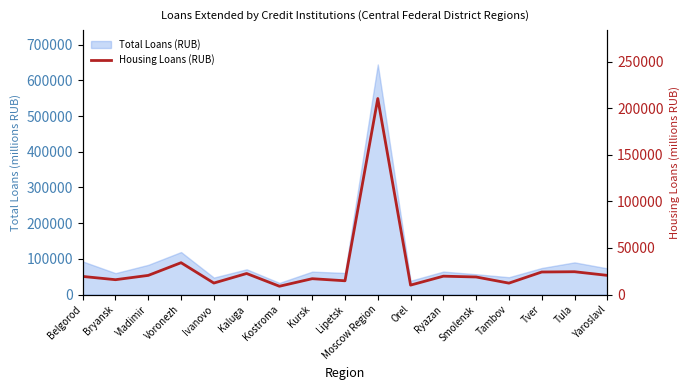

What is the ratio of the value at Vladimir to the value at Bryansk?

1.3